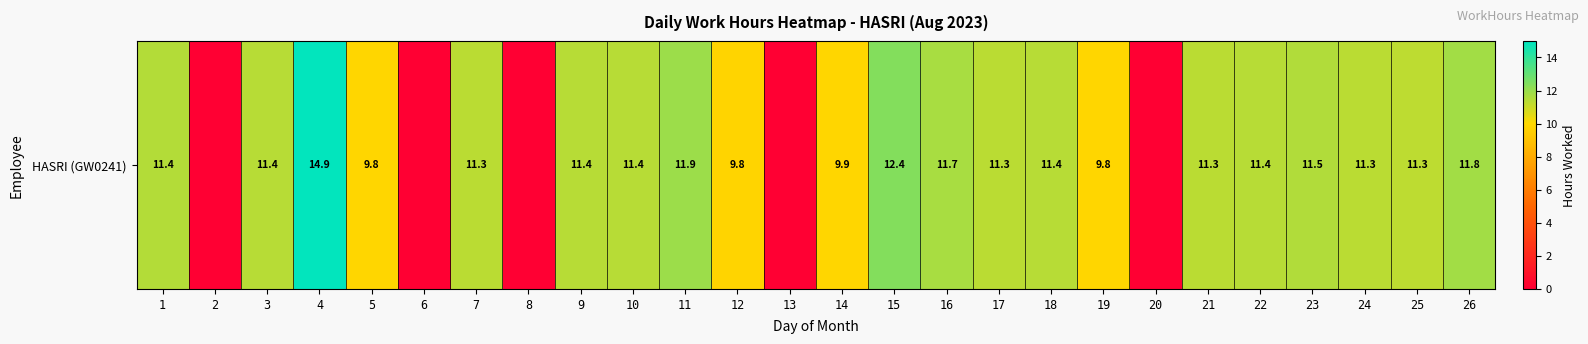

True or false: the data shows 11.4 at 22.

True